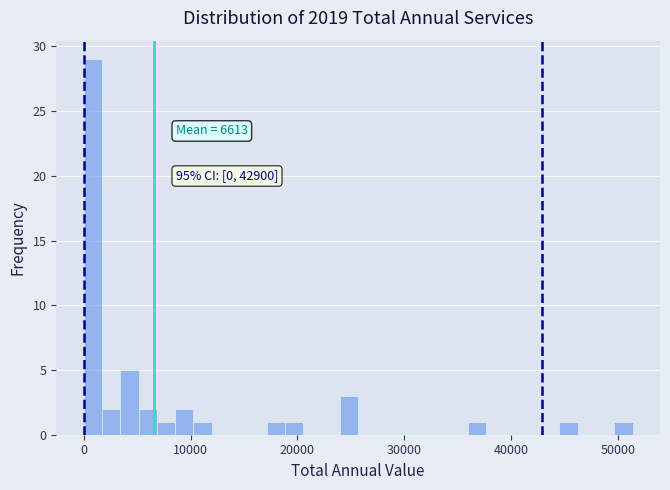

Read against the x-axis, roughly where is the centre of the tallest bar?

1000